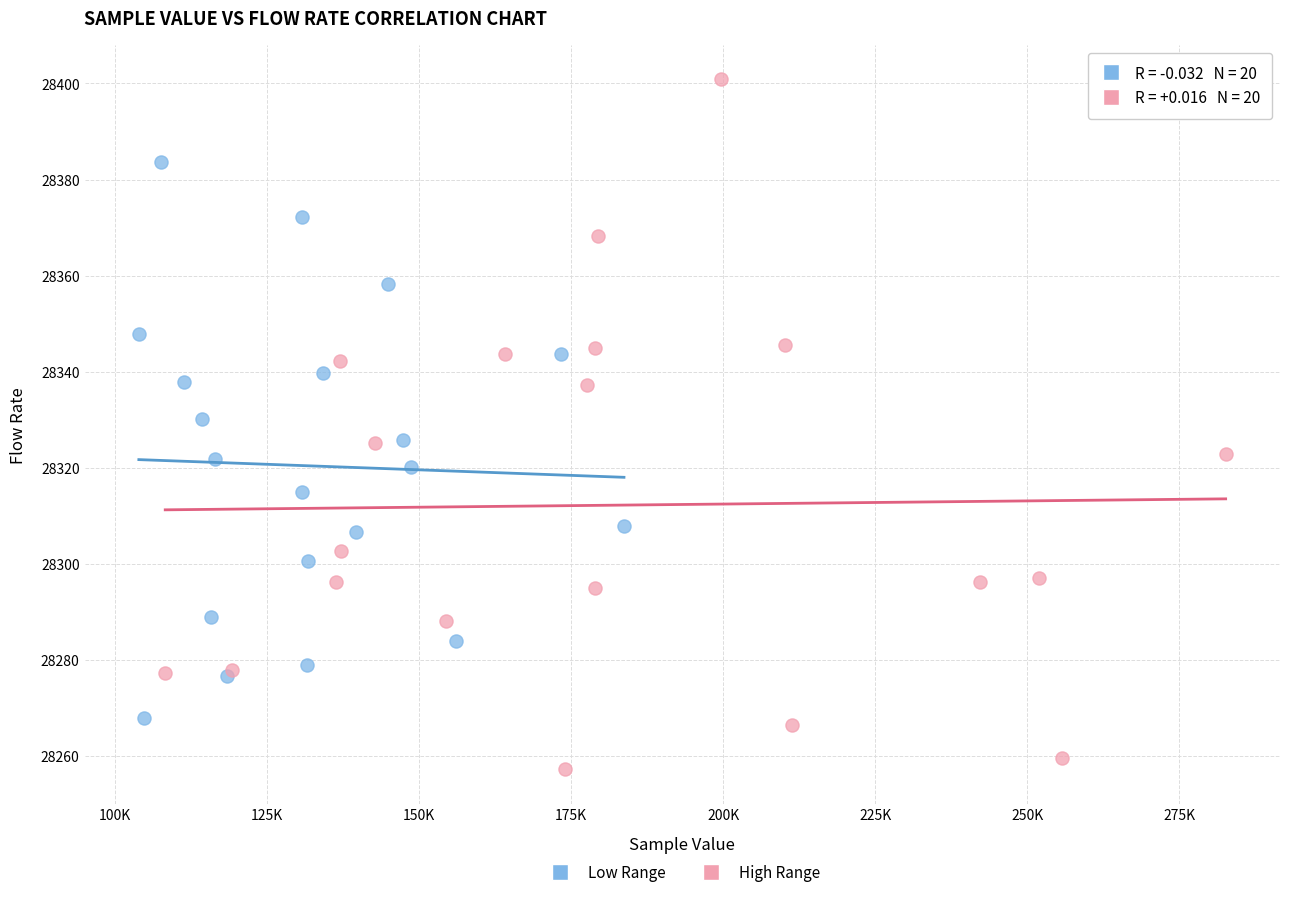

Which series contains the highest Y value?

High Range